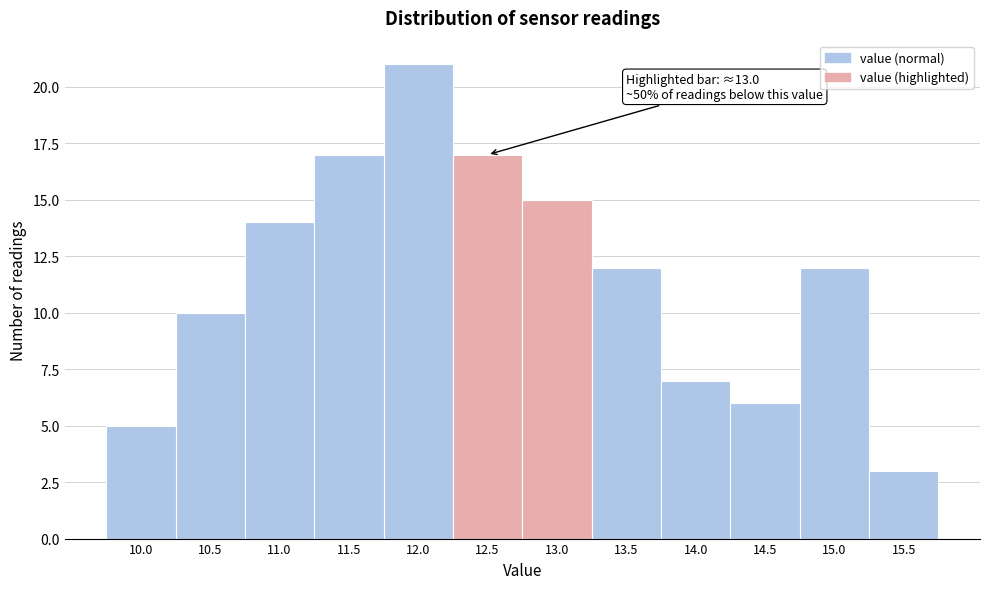

Reading left to right, what are all the values shown in this chart?

5	10	14	17	21	17	15	12	7	6	12	3